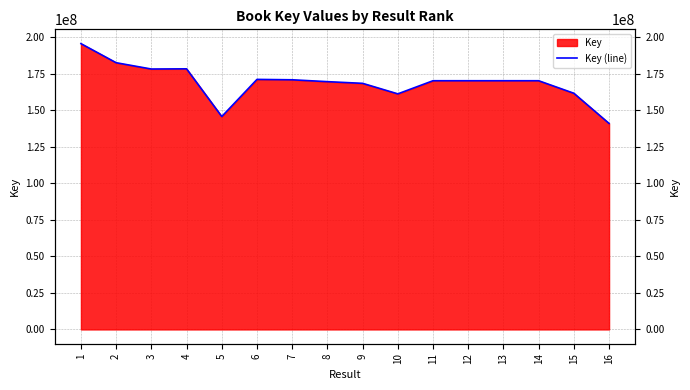

Where is the data nearest to the value 168366340?

9